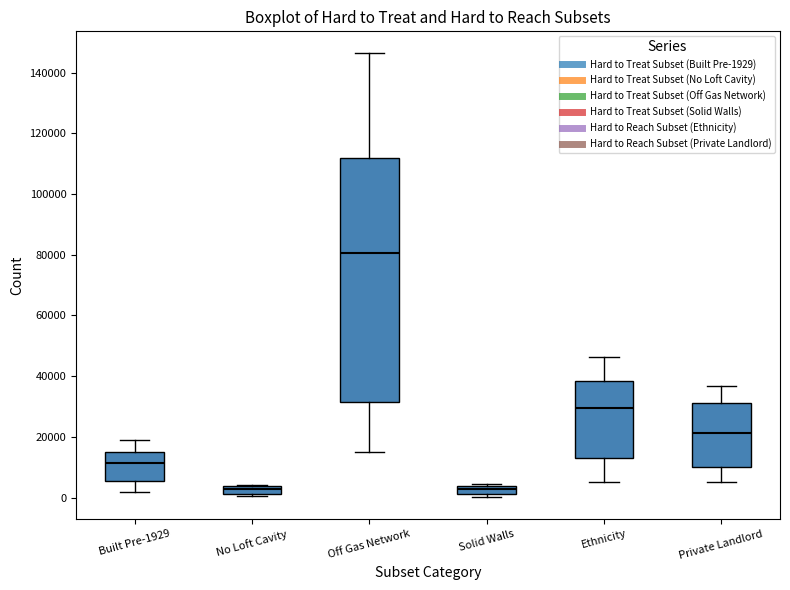

Comparing the boxes themselves (not the whiskers), which one is the tallest?

Off Gas Network